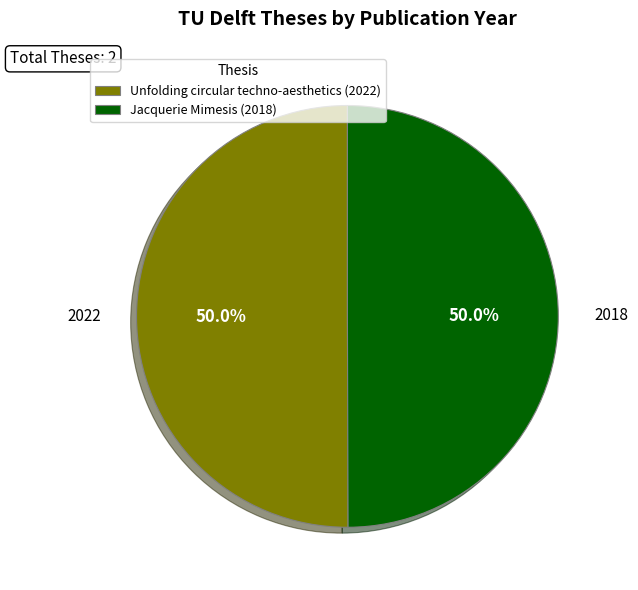

To the nearest percent, what is the combined percentage of Jacquerie Mimesis (2018) and Unfolding circular techno-aesthetics (2022)?

100%